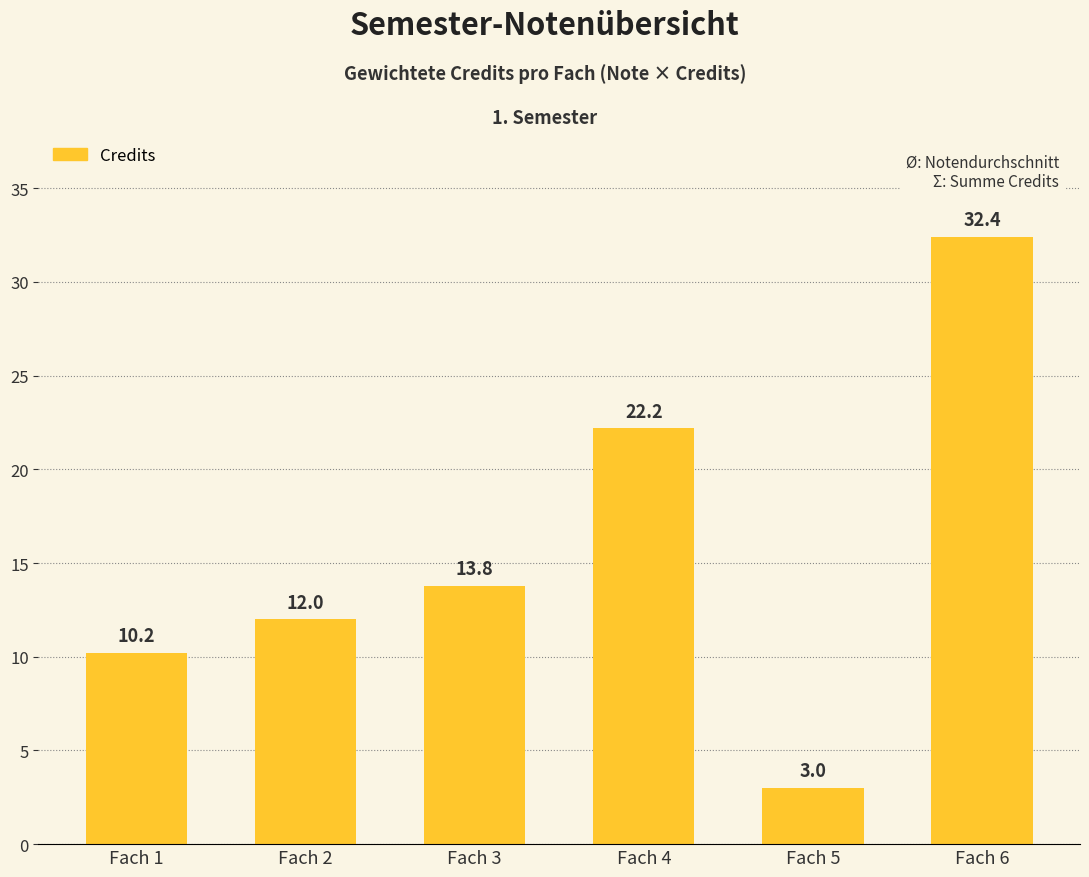

What is the sum of all values?

93.6